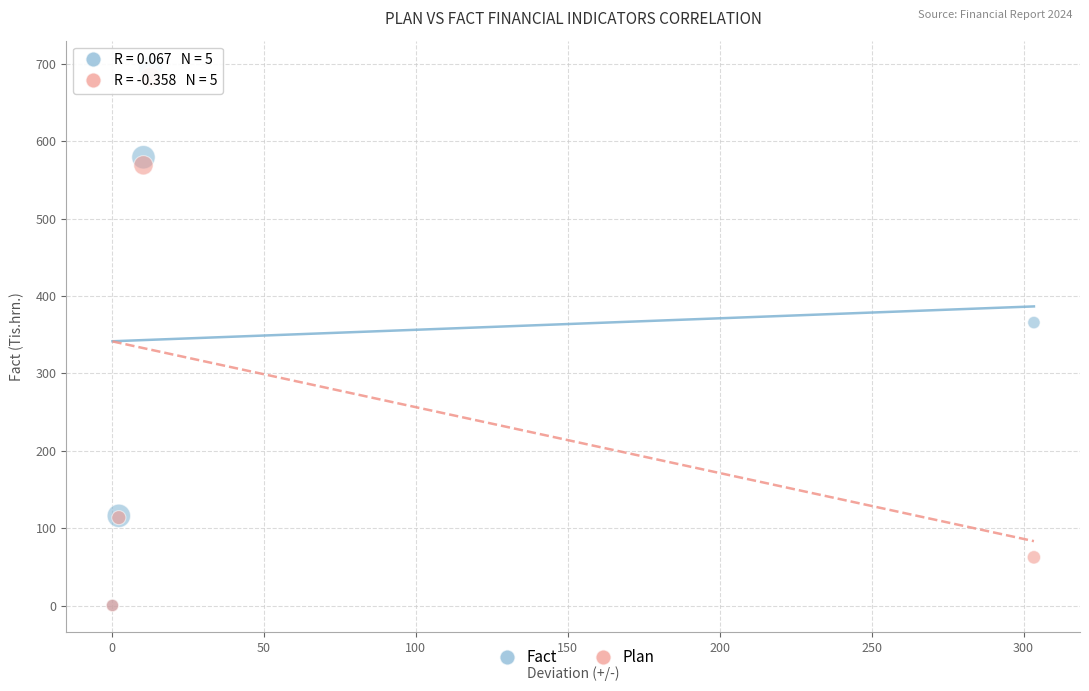

In the Fact series, what Y value is closest to 347?

365.7